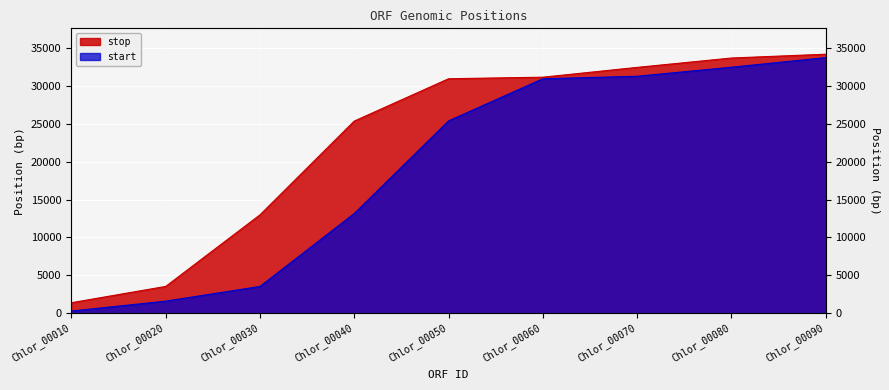

What is the value of the start point at the 2nd from the left?

1562